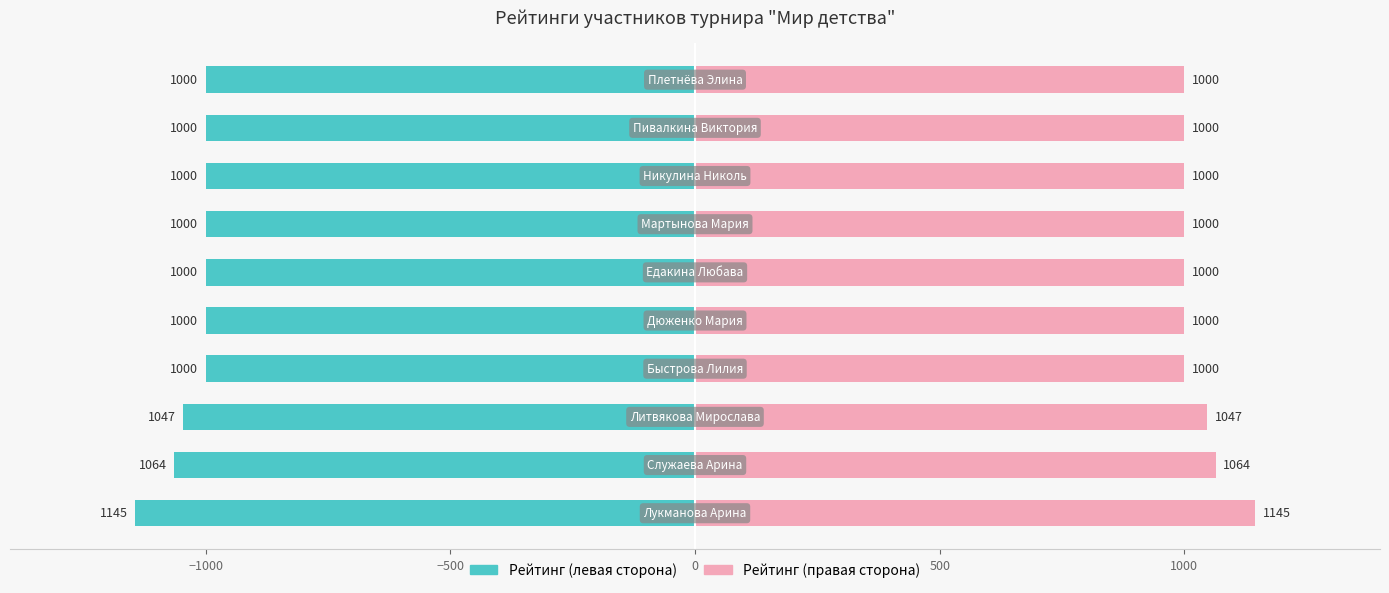

What is the average value of the Рейтинг (левая сторона) series?

-1026